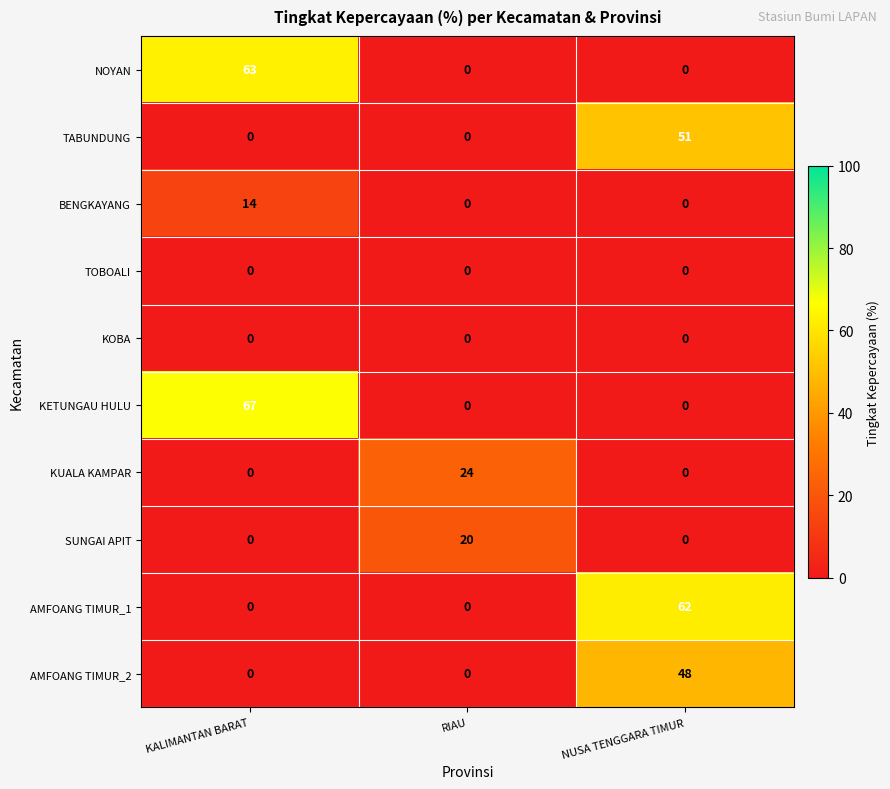

Count the number of categories in the chart.

3